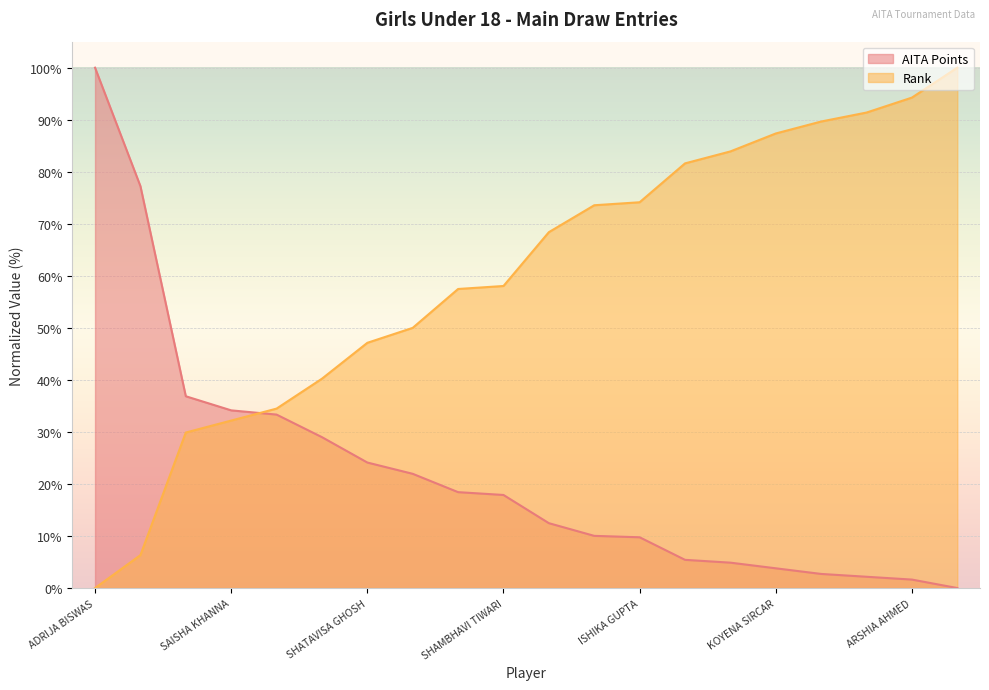

How many intersections are there between AITA Points and Rank?

1